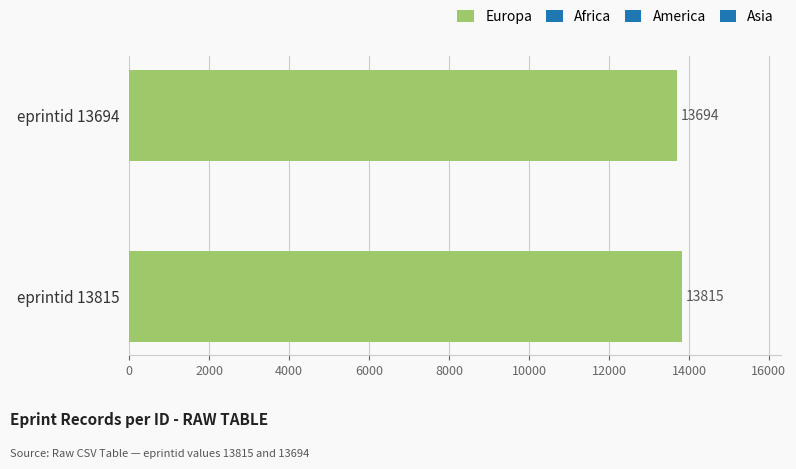

At which category does the chart reach its minimum across all series?

eprintid 13694